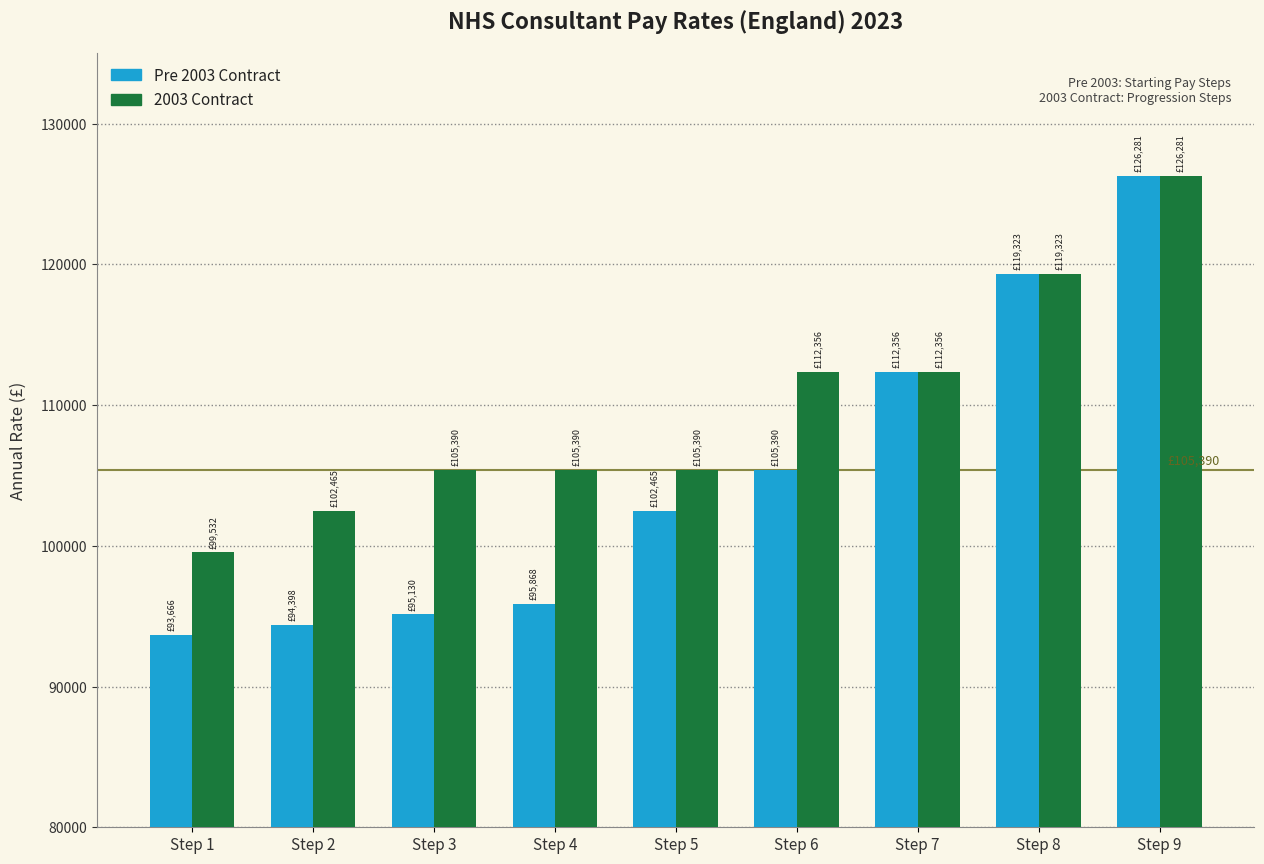

Which series has the largest range (max minus min)?

Pre 2003 Contract